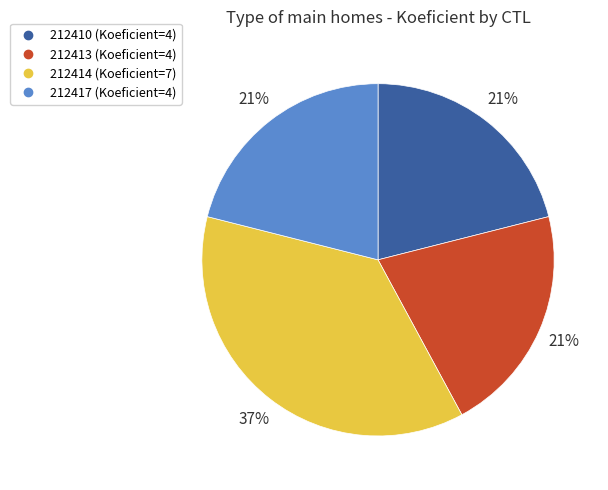

To the nearest percent, what percentage of the pie is 212410?

21%